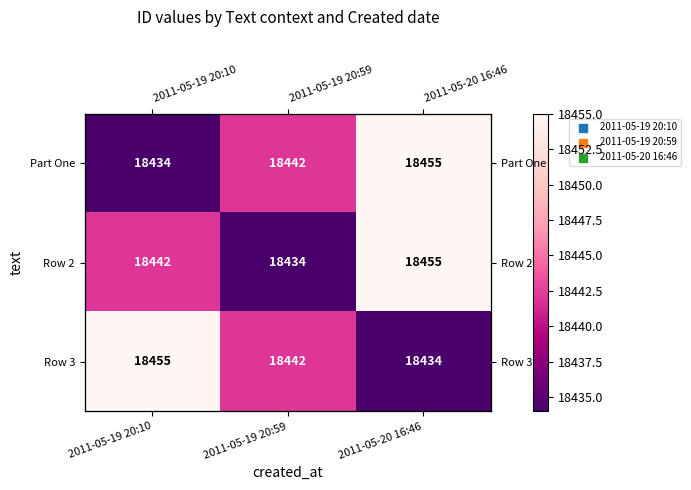

Which label corresponds to the largest value in the chart?

2011-05-20 16:46